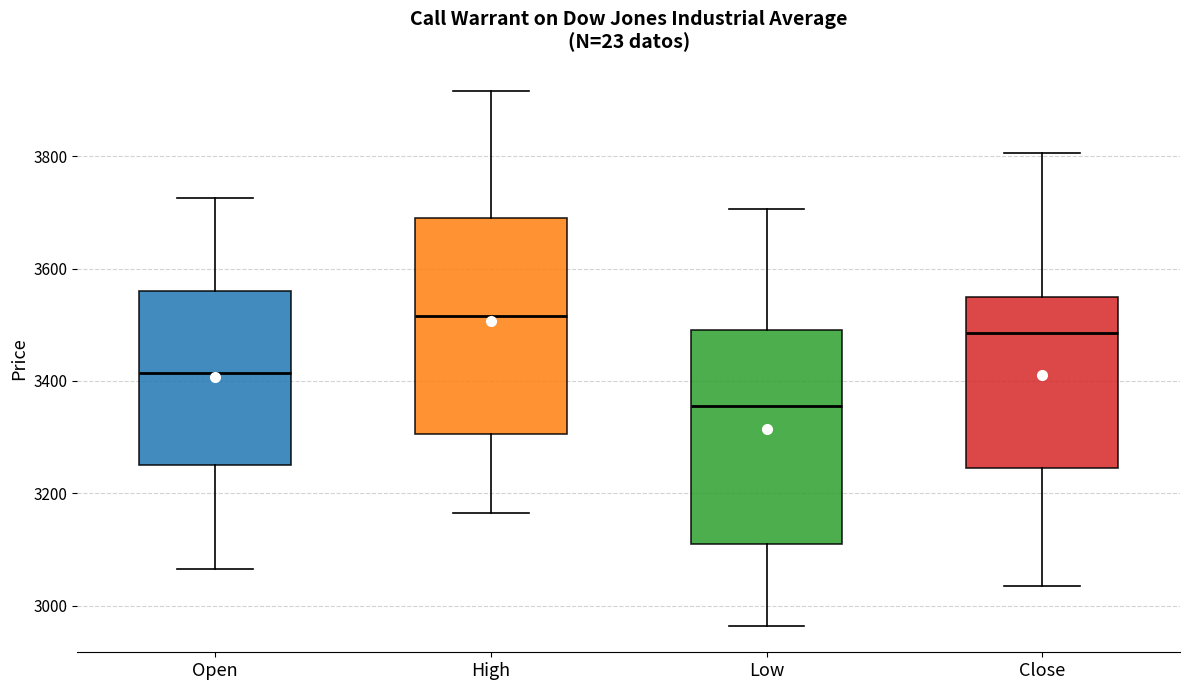

Where does the lower whisker of the box for Close end on the y-axis? The values are not printed on the chart, so give them approximately, as read against the axis.

3040